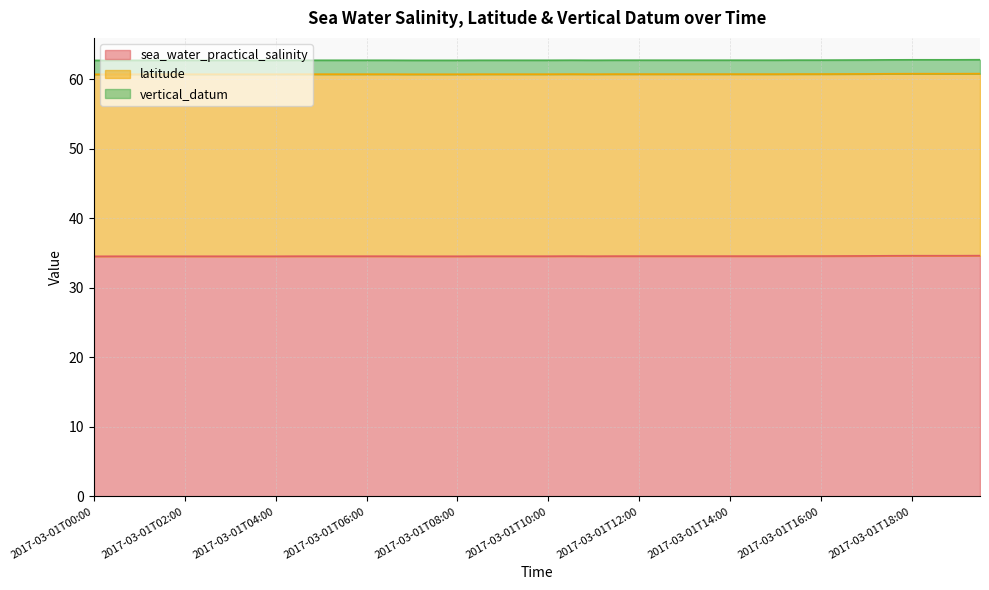

Does the chart display data point markers on the line(s)?

No